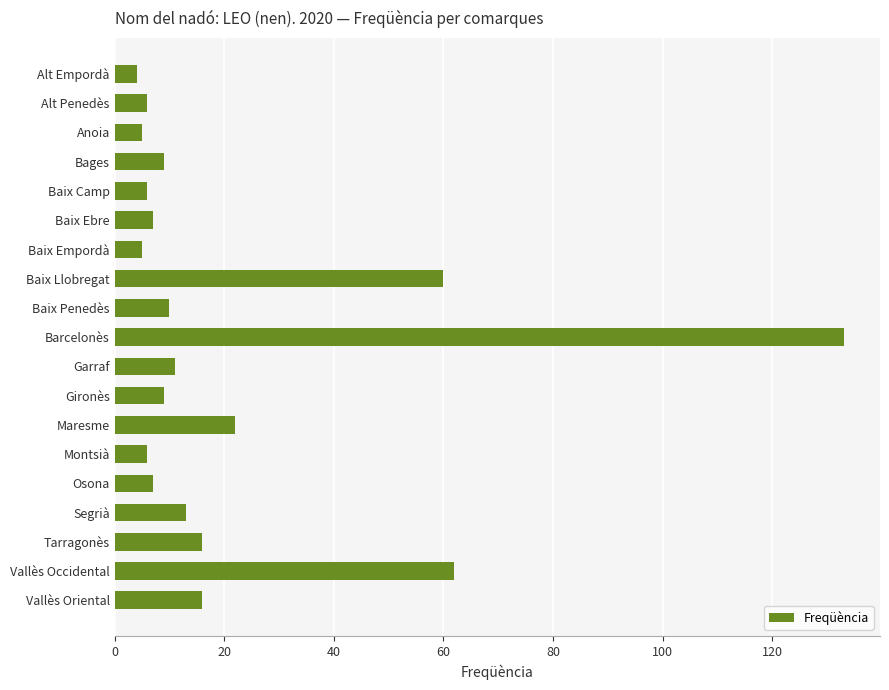

What position from the bottom is Segrià?

4